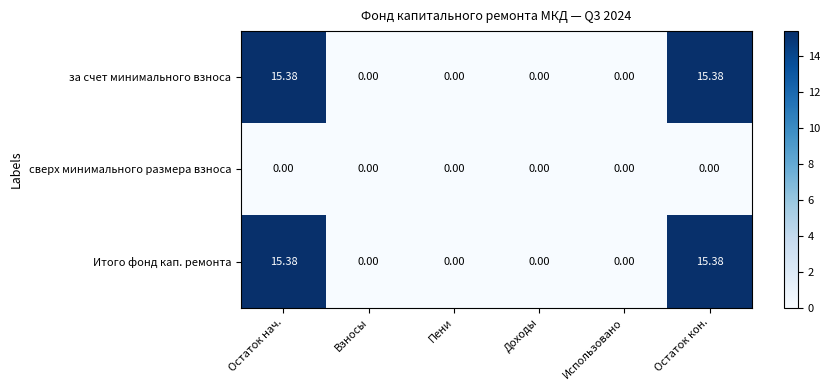

Which series has the largest range (max minus min)?

за счет минимального взноса